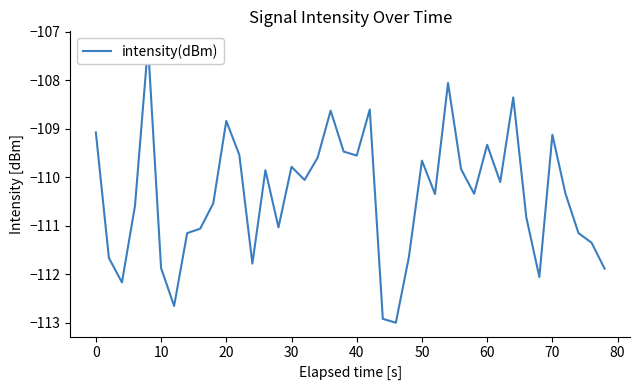

The chart shows a value of -195.8 at 11. True or false?

False